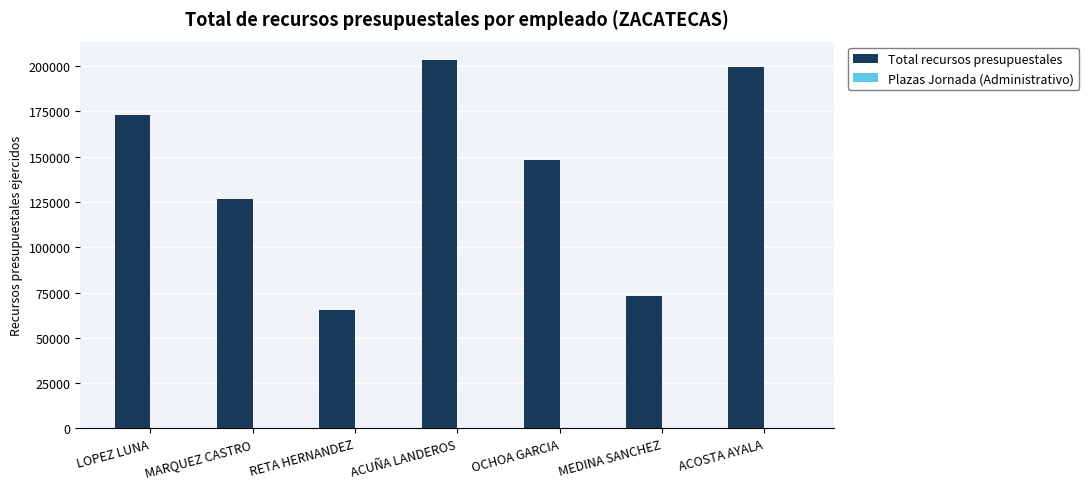

What is the highest value of the Total recursos presupuestales series?

203383.5